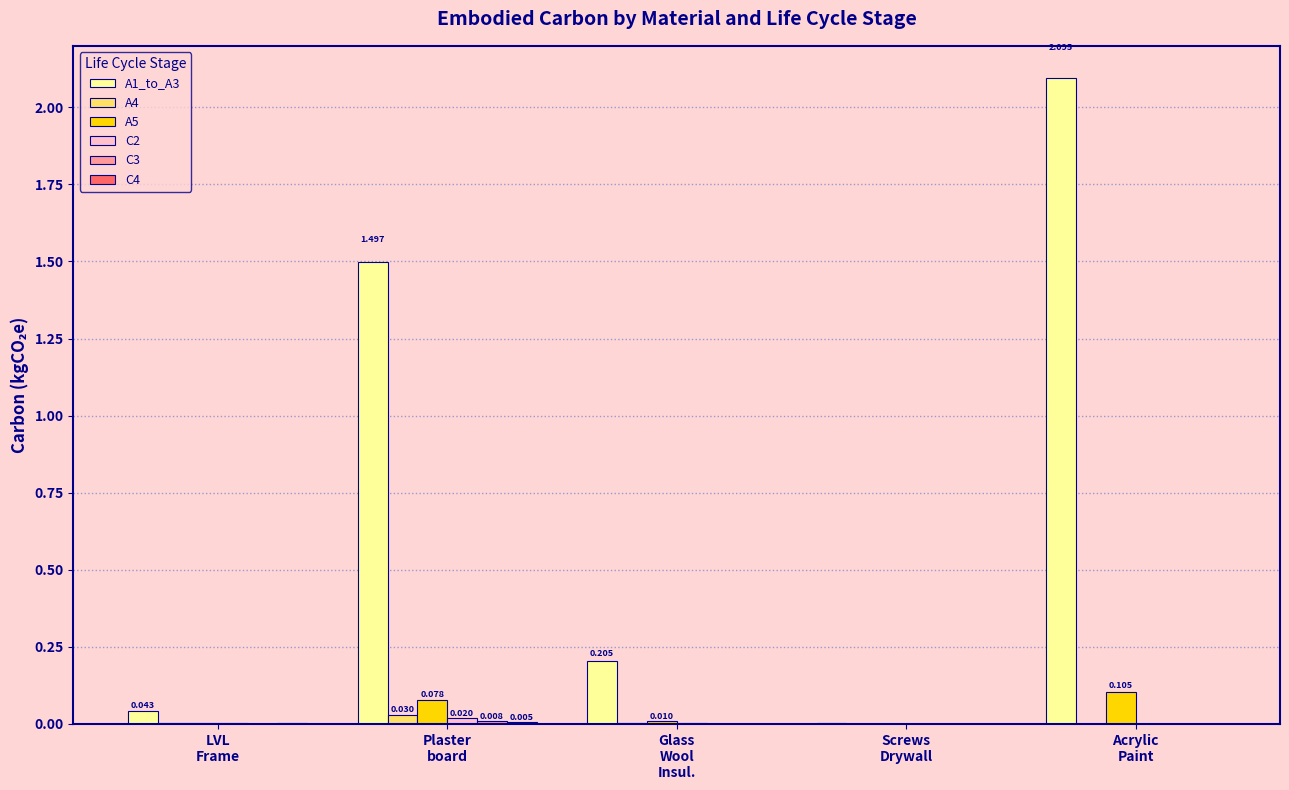

How many series are shown in this chart?

6